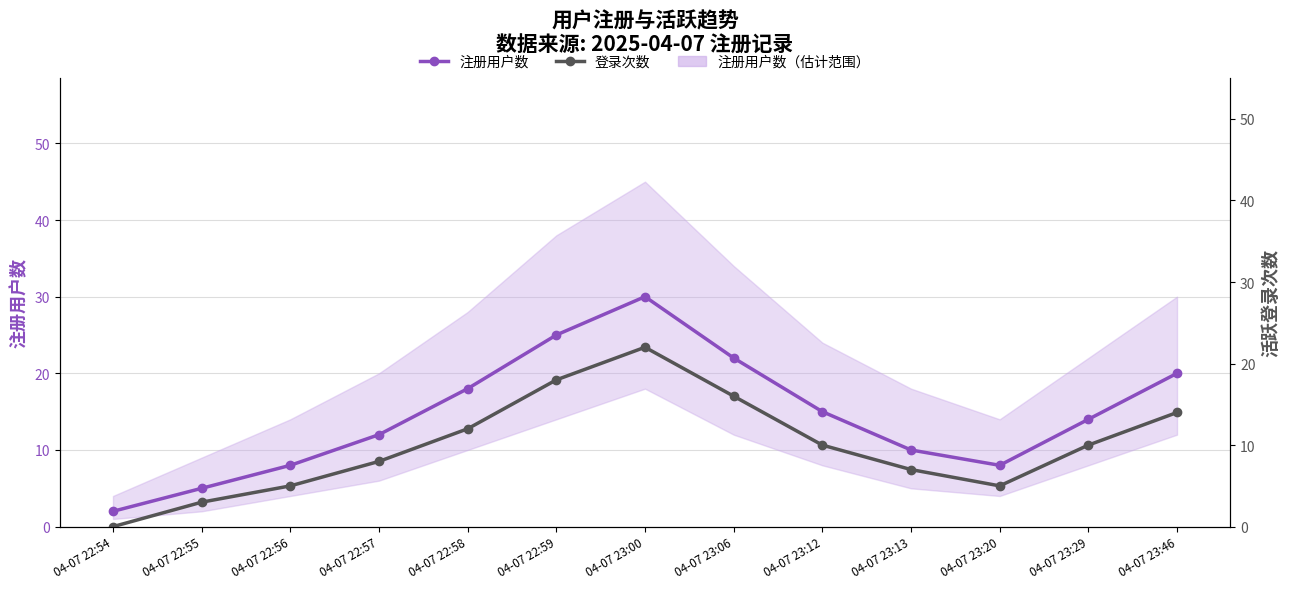

What is the maximum value shown in the chart?

30